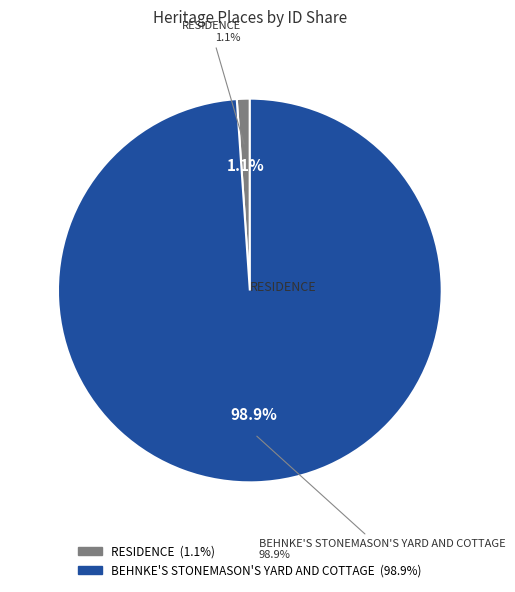

To the nearest percent, what portion does BEHNKE'S STONEMASON'S YARD AND COTTAGE represent?

99%